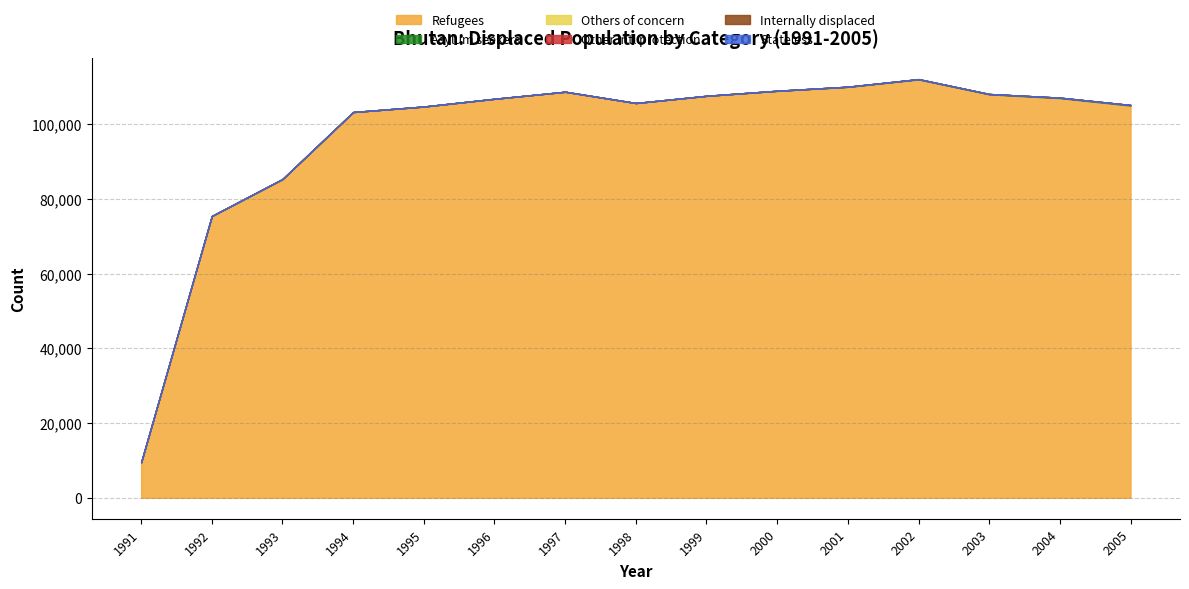

Does the chart display data point markers on the line(s)?

No